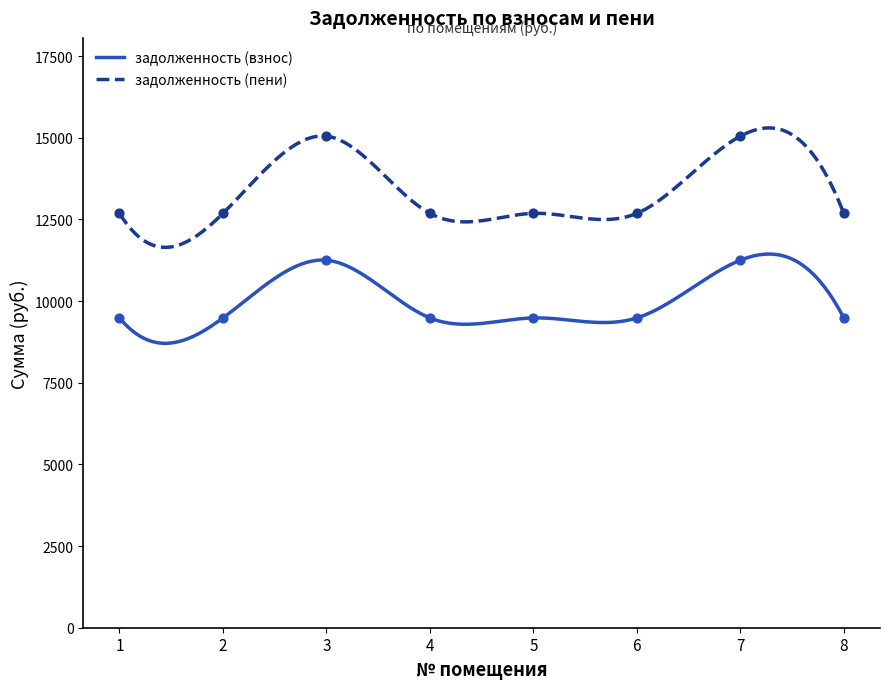

At how many categories does at least one series exceed 14694?

2